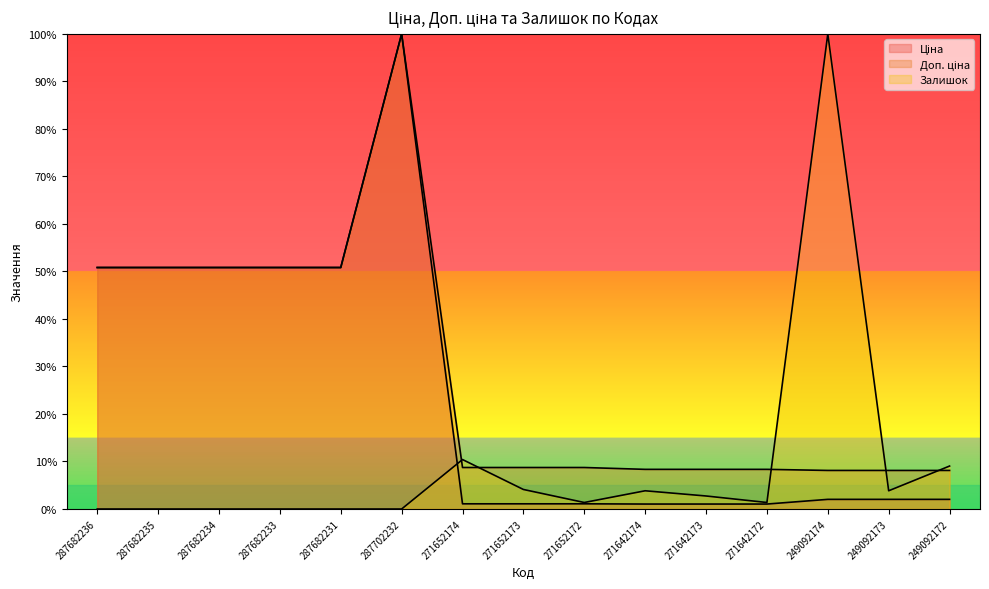

List the labels in order of Доп. ціна value, largest first.

287702232, 287682236, 287682235, 287682234, 287682233, 287682231, 271652174, 271652173, 271652172, 271642174, 271642173, 271642172, 249092174, 249092173, 249092172